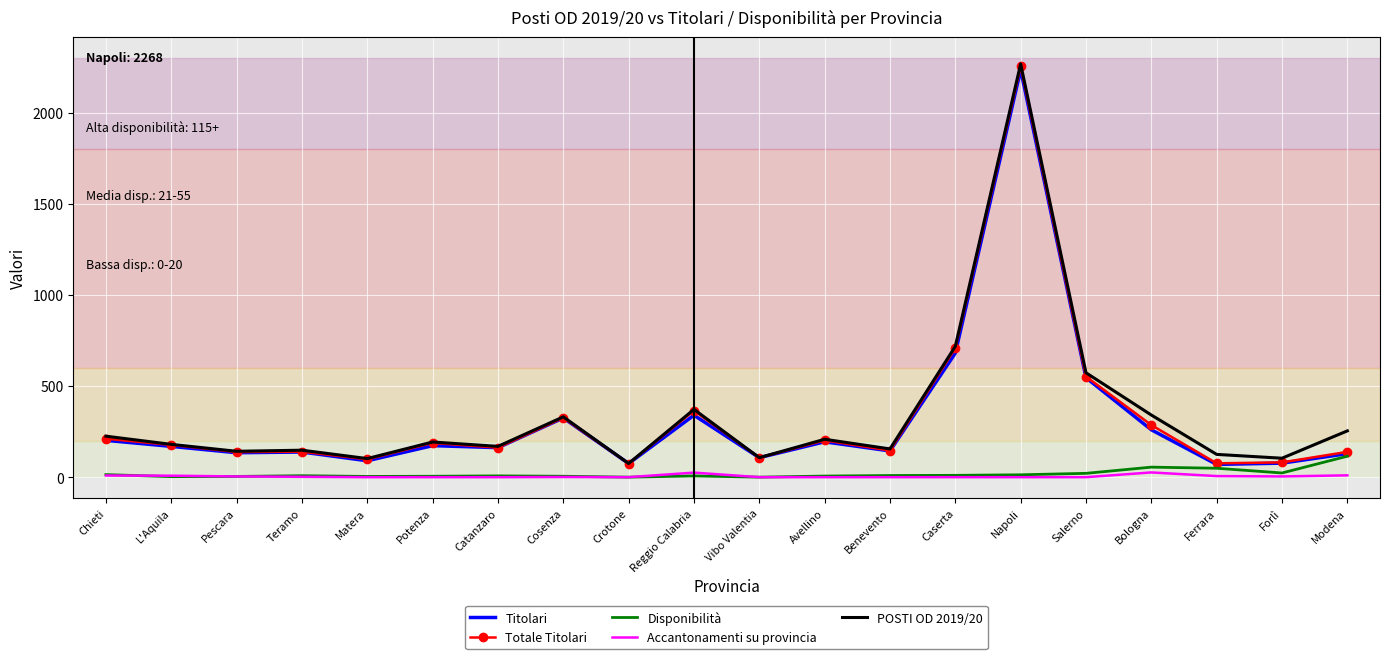

What is the maximum value shown in the chart?

2268